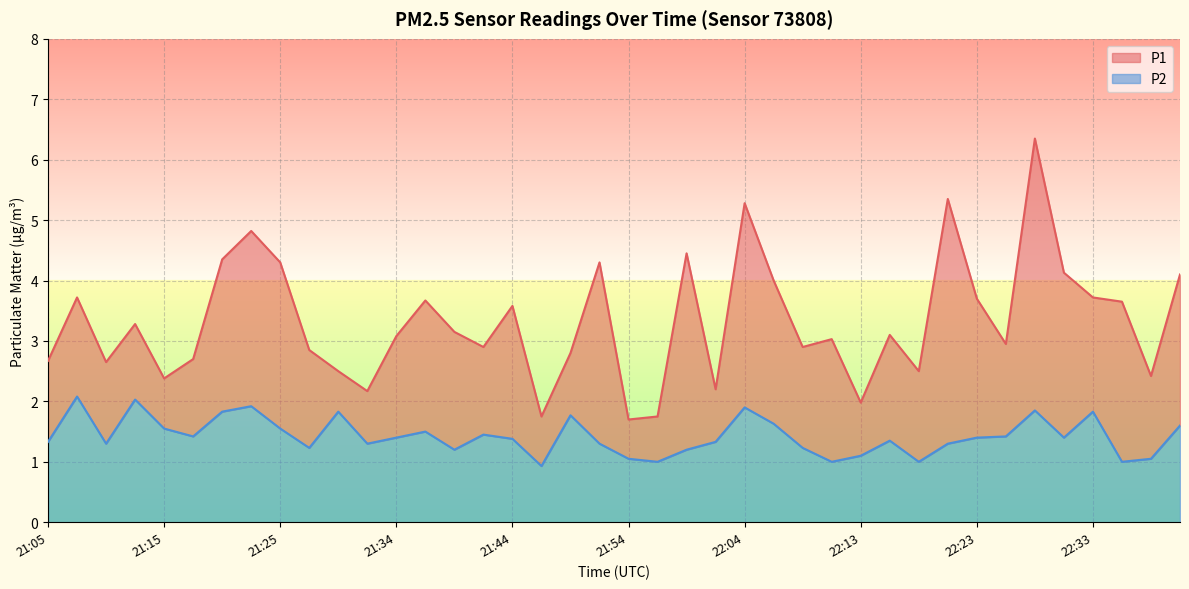

True or false: P2 has a value of 1.0 at 21:56.

True